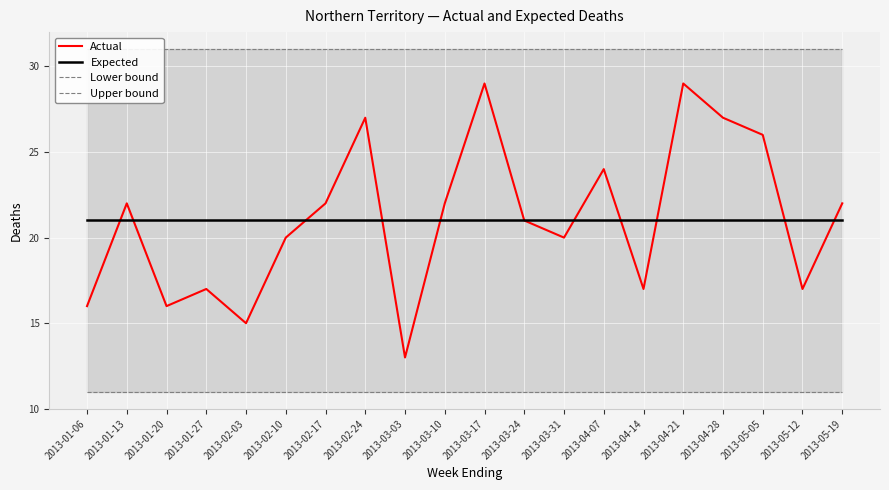

What is the approximate value of Lower bound at 2013-05-12?

11